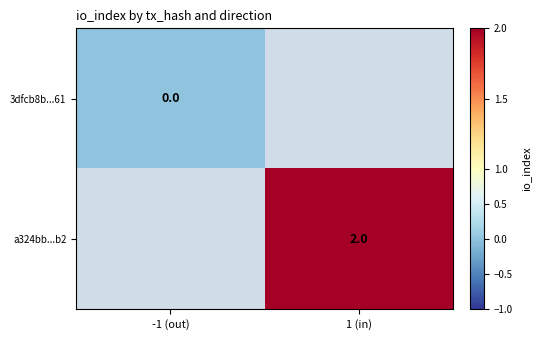

Count the number of categories in the chart.

2